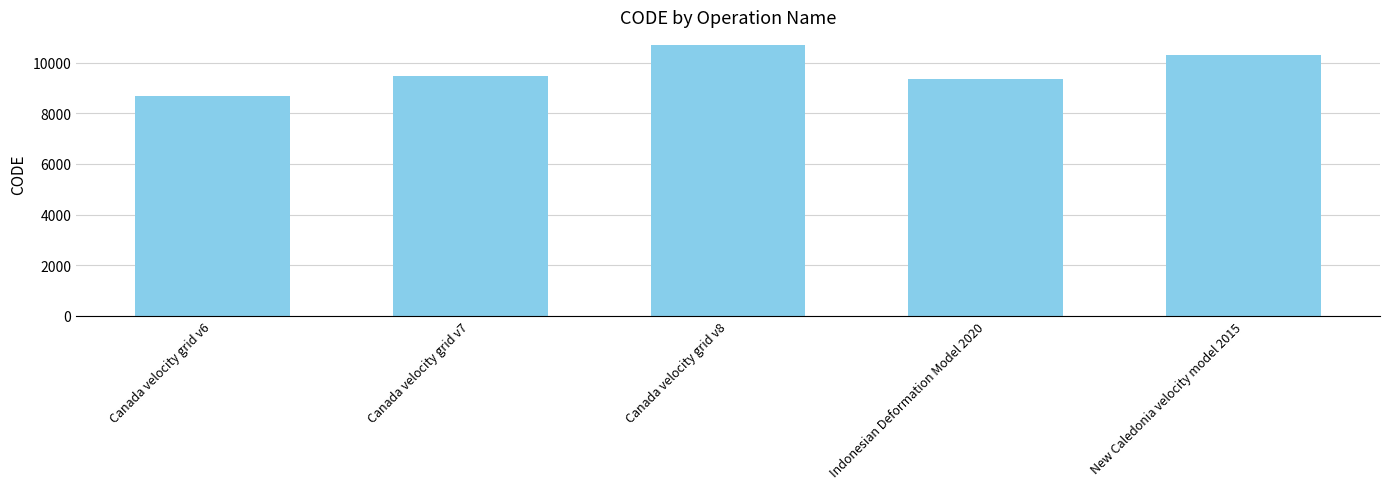

The chart shows a value of 12069 at Canada velocity grid v6. True or false?

False